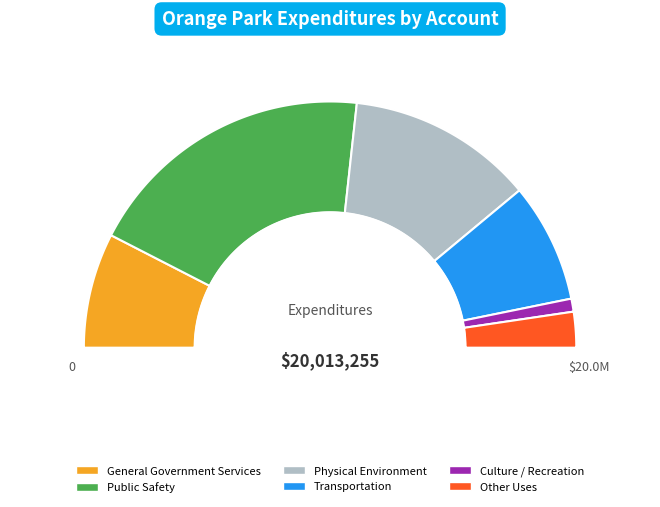

To the nearest percent, what is the average slice percentage?

17%